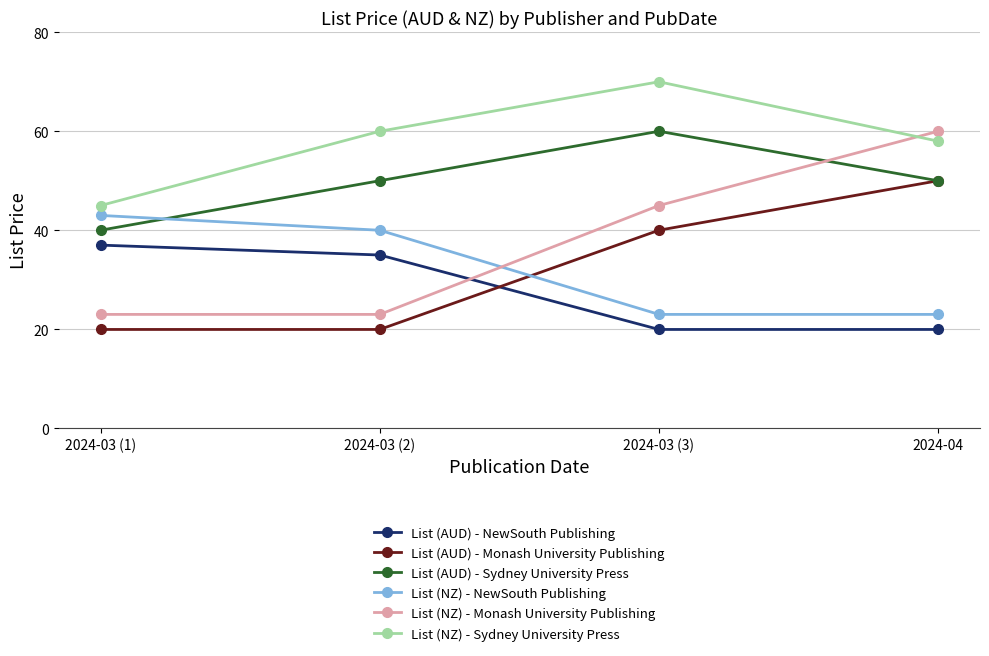

What is the label of the 4th point from the left?

2024-04